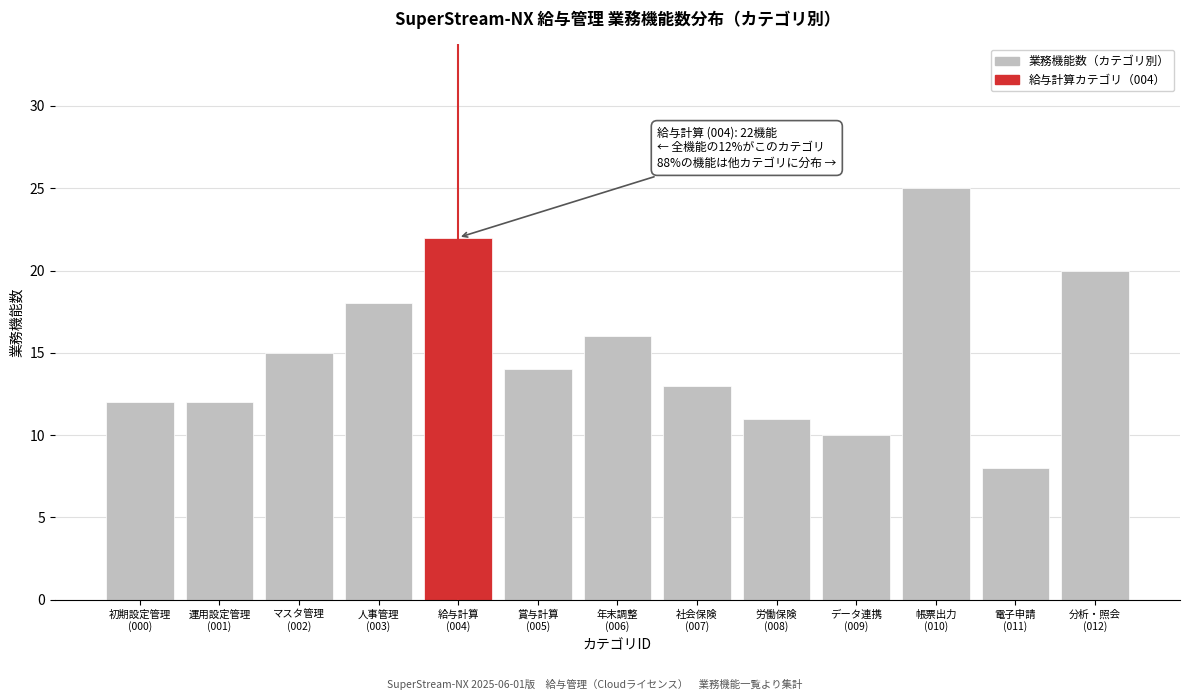

Reading left to right, list all the values displayed in this chart.

12	12	15	18	22	14	16	13	11	10	25	8	20